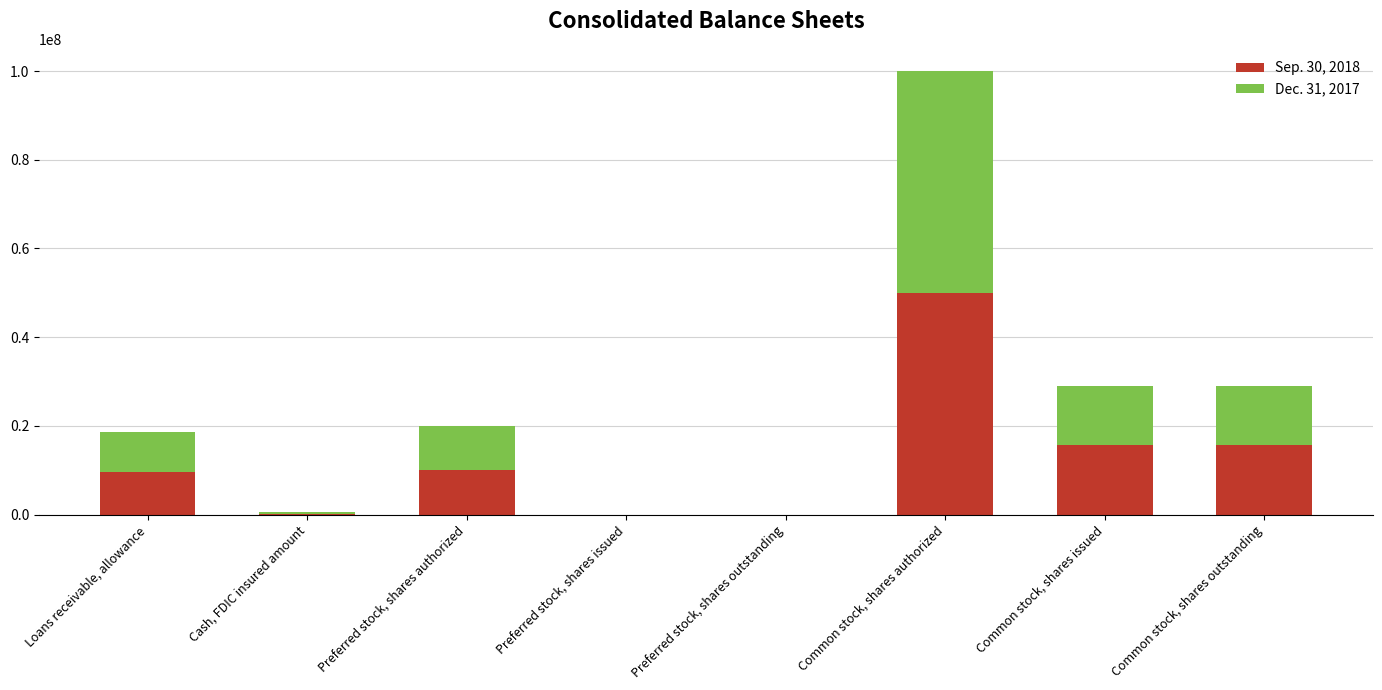

Are the bars grouped side by side (vs. stacked)?

No